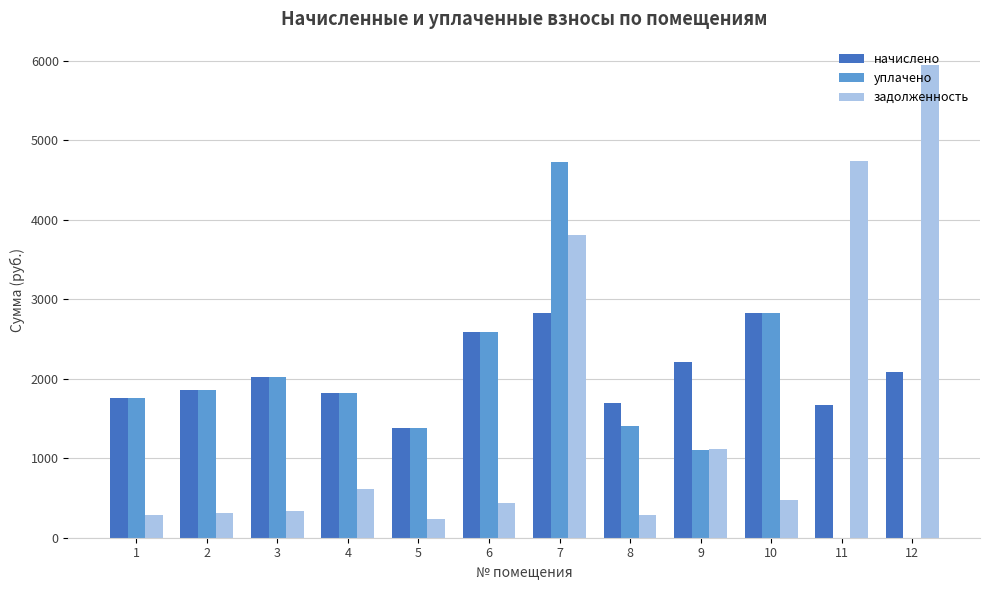

What is the sum of the уплачено values at 2 and 1?

3610.1